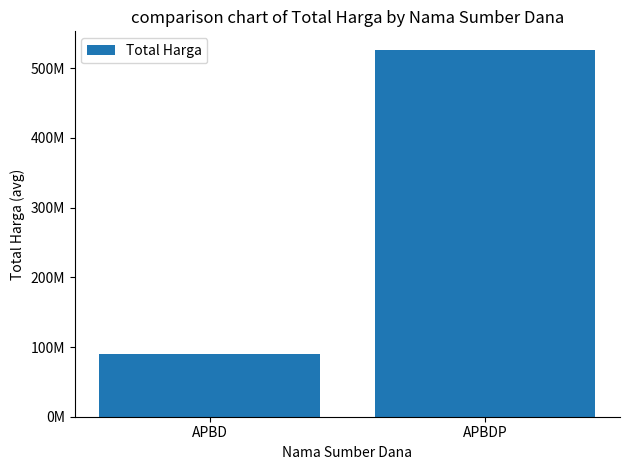

What is the difference between the values at APBDP and APBD?

436554540.2